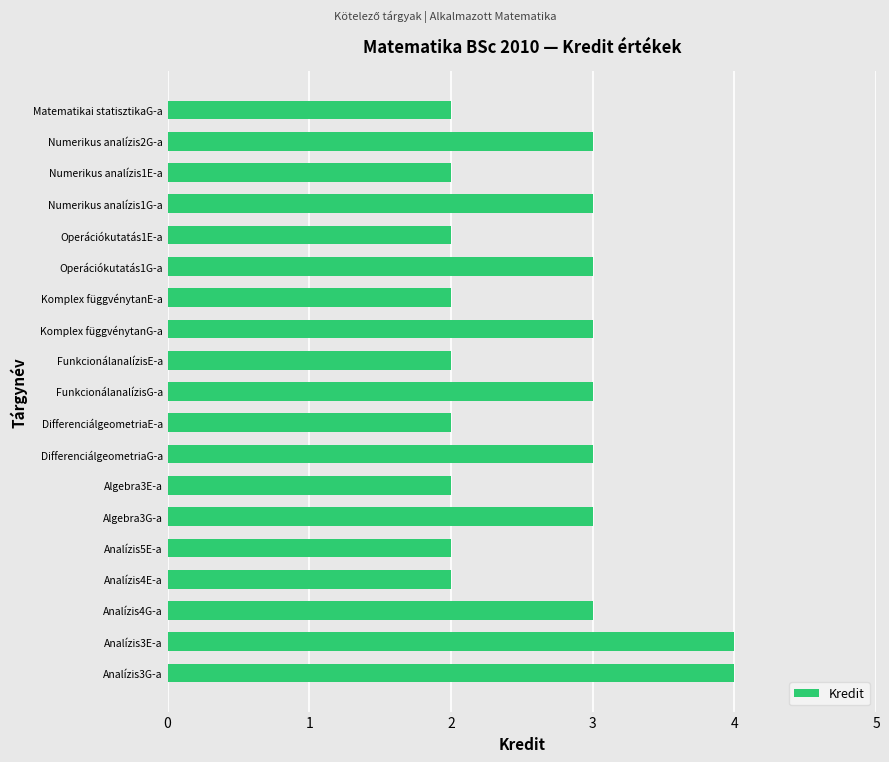

Between Numerikus analízis2G-a and Numerikus analízis1E-a, which is larger?

Numerikus analízis2G-a